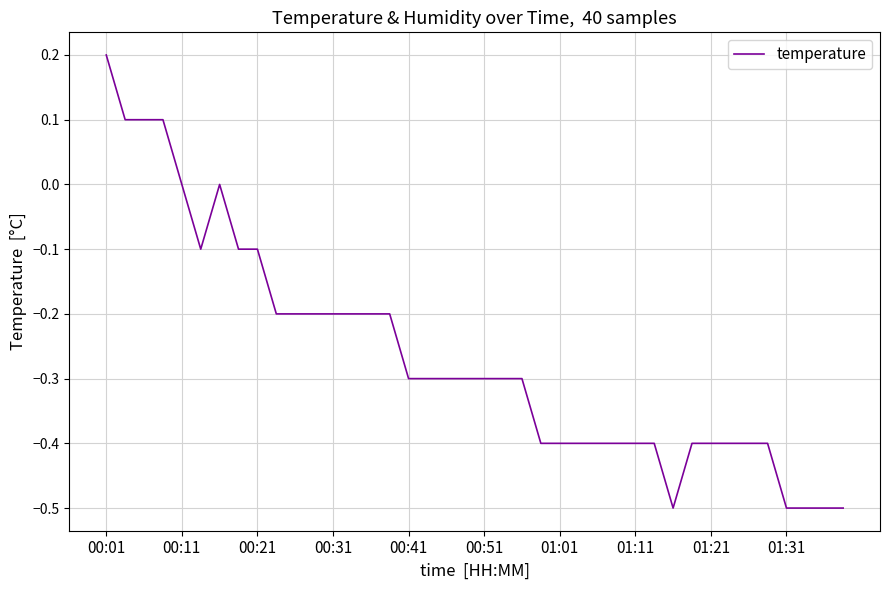

What is the smallest value displayed?

-0.5